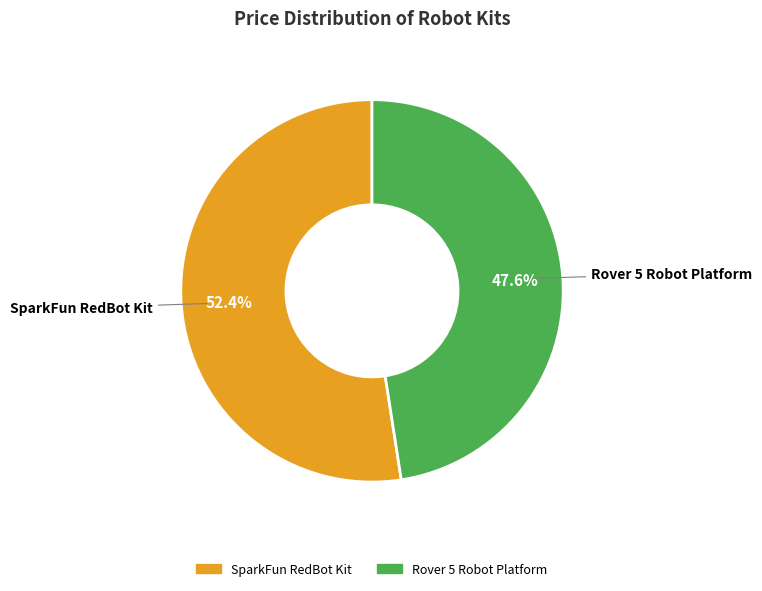

Which category has the biggest portion of the pie?

SparkFun RedBot Kit